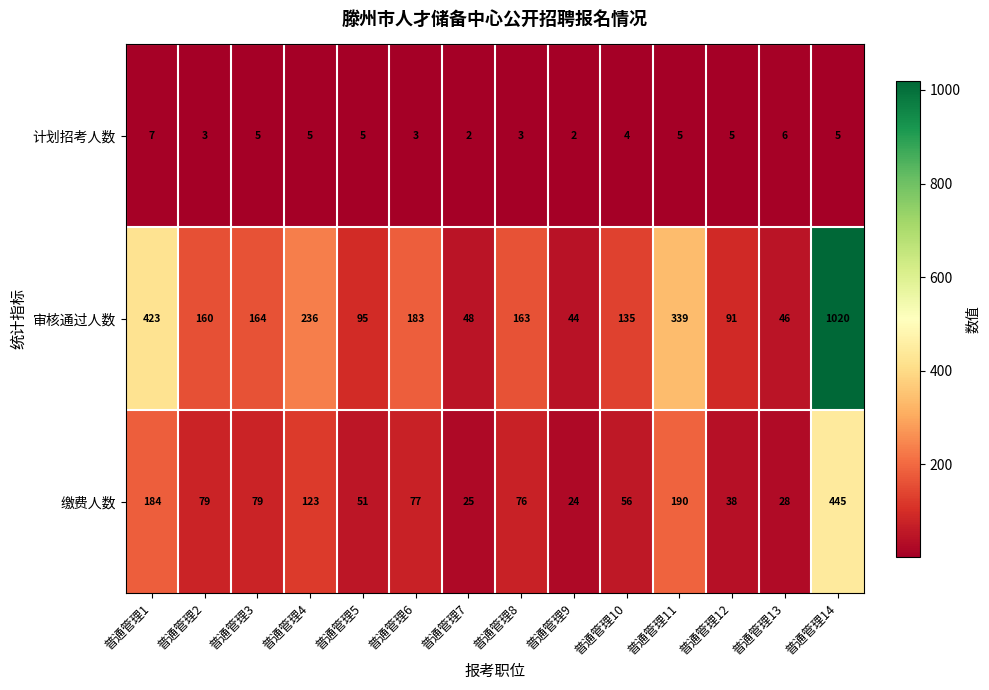

True or false: 审核通过人数 has a value of 1613 at 普通管理14.

False